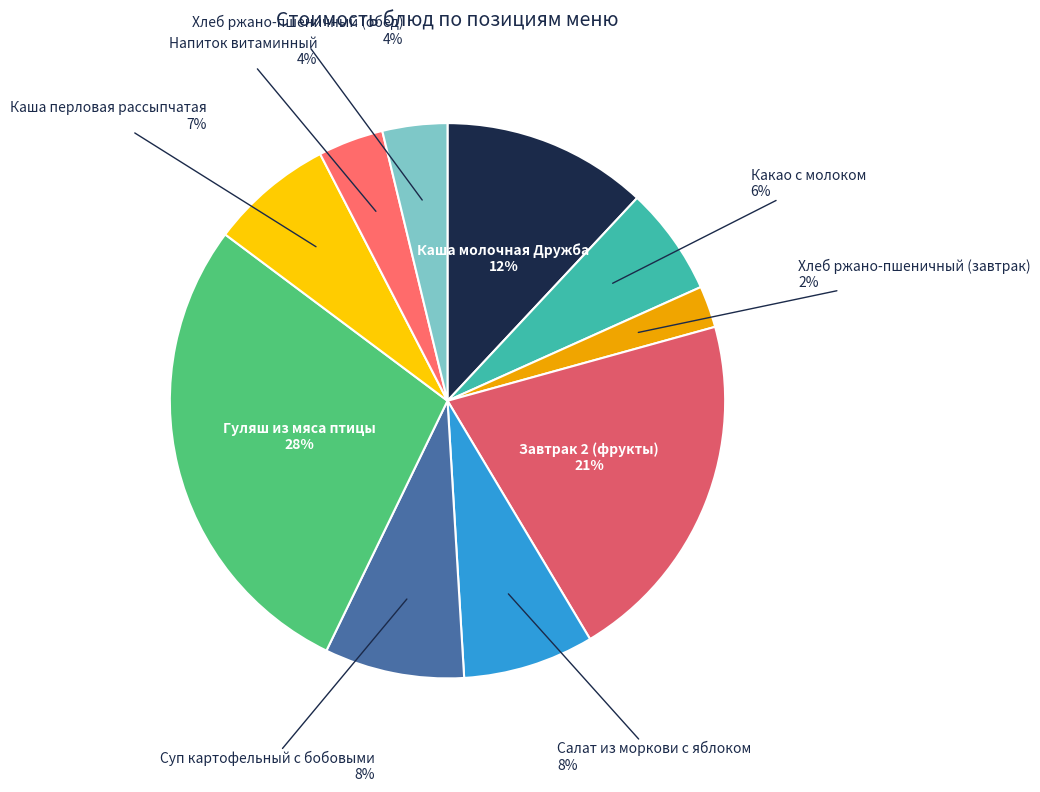

How many slices are in this pie chart?

10